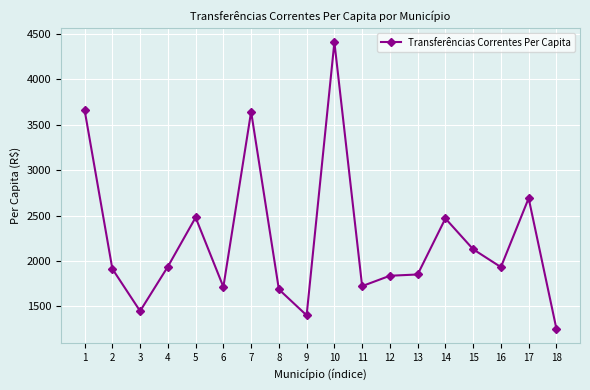

What is the change in value from 5 to 16?

-545.8